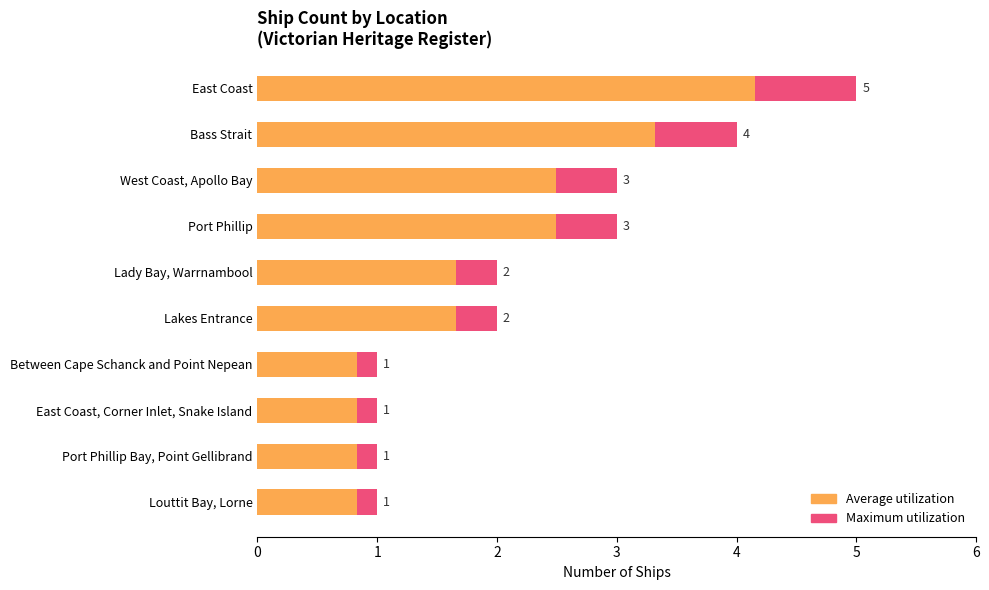

Rank the categories by Maximum utilization value from lowest to highest.

Between Cape Schanck and Point Nepean, East Coast, Corner Inlet, Snake Island, Port Phillip Bay, Point Gellibrand, Louttit Bay, Lorne, Lady Bay, Warrnambool, Lakes Entrance, West Coast, Apollo Bay, Port Phillip, Bass Strait, East Coast